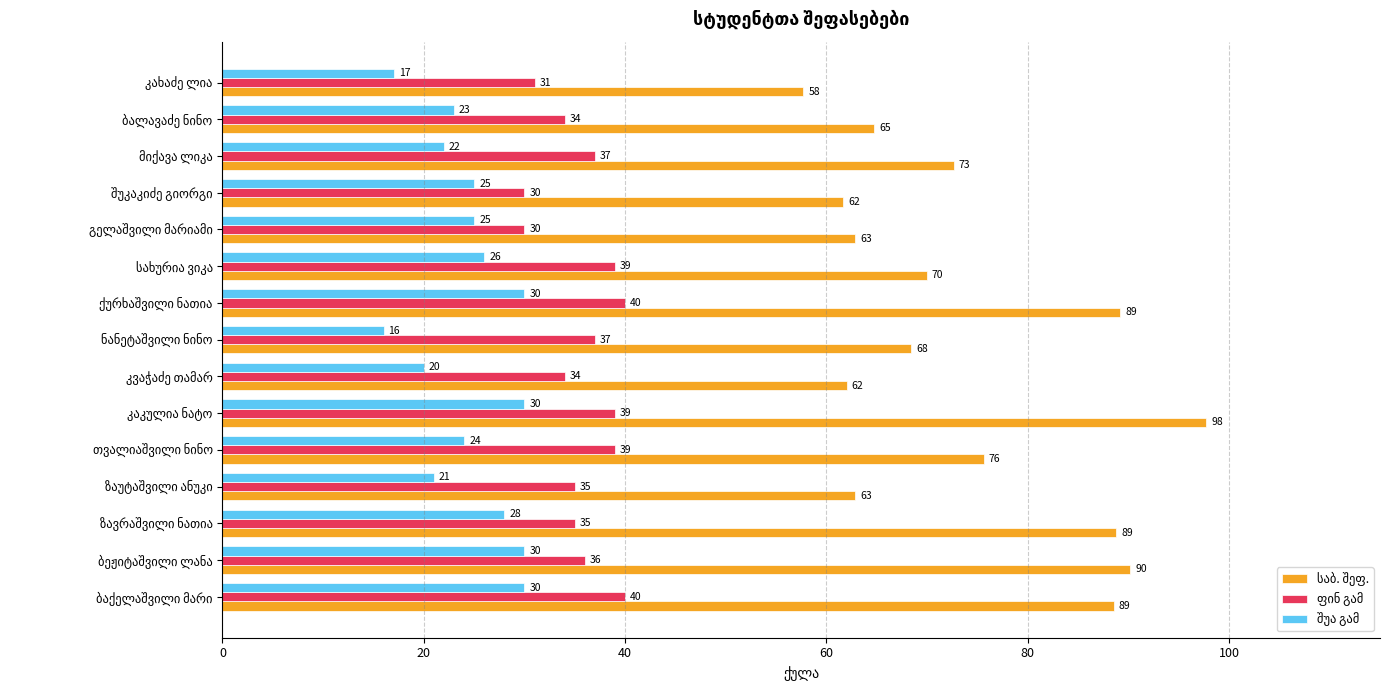

What is the minimum value shown in the chart?

16.0